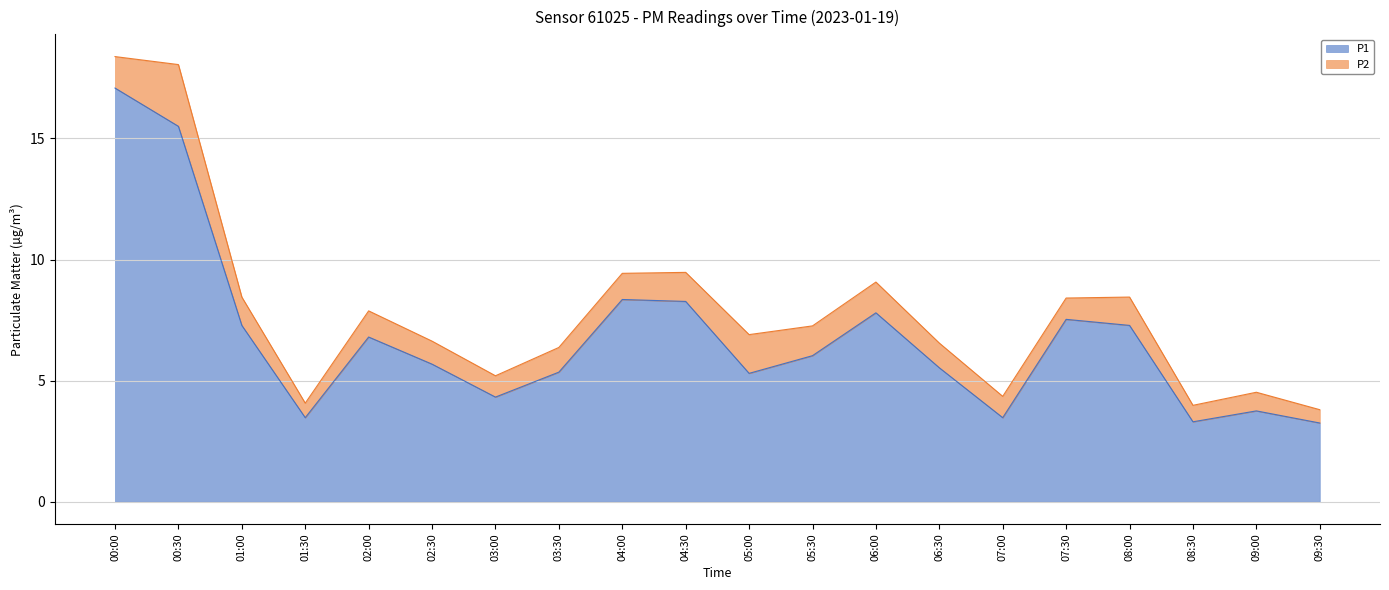

The value at 04:00 is 8.3. True or false?

True